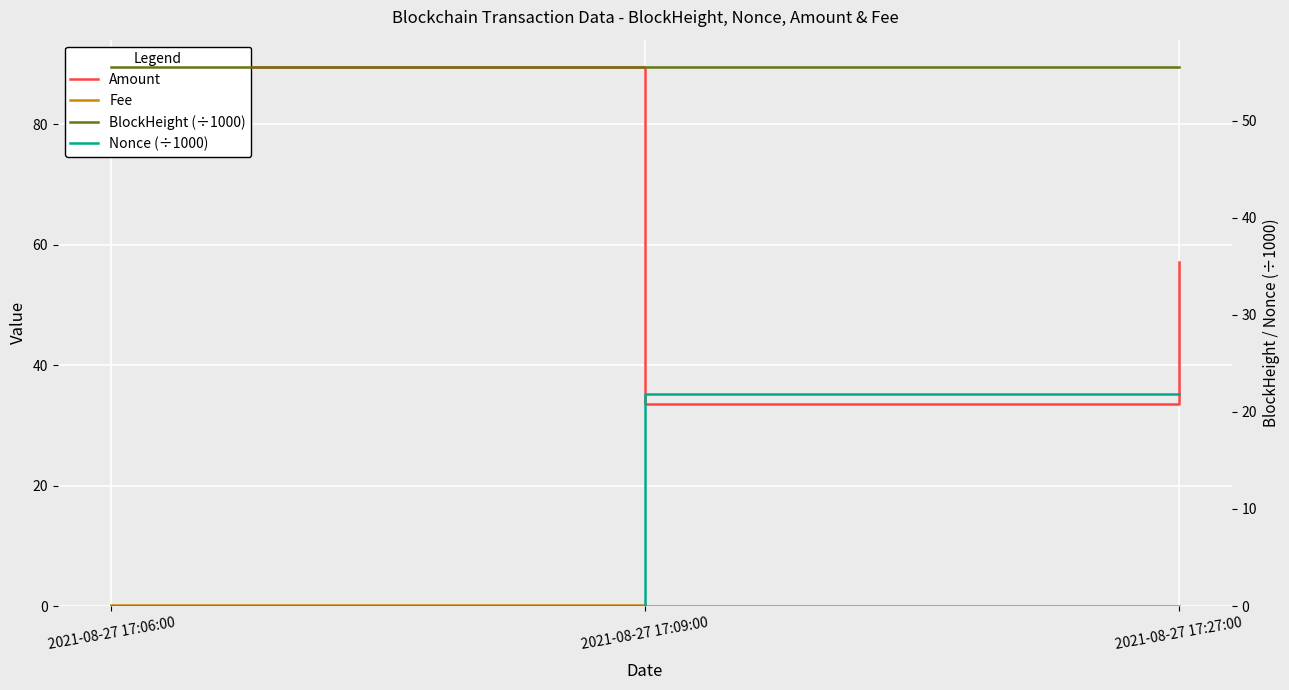

Which series has the widest spread of values?

Amount